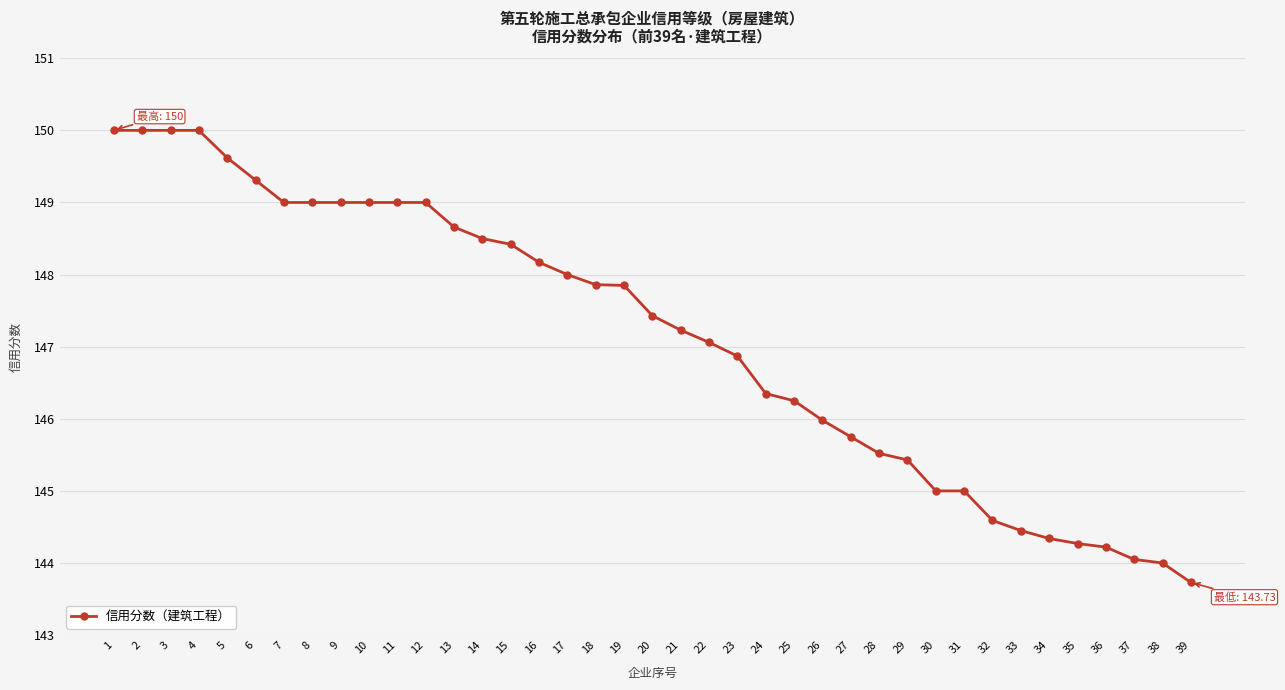

The chart shows a value of 149.3 at 6. True or false?

True